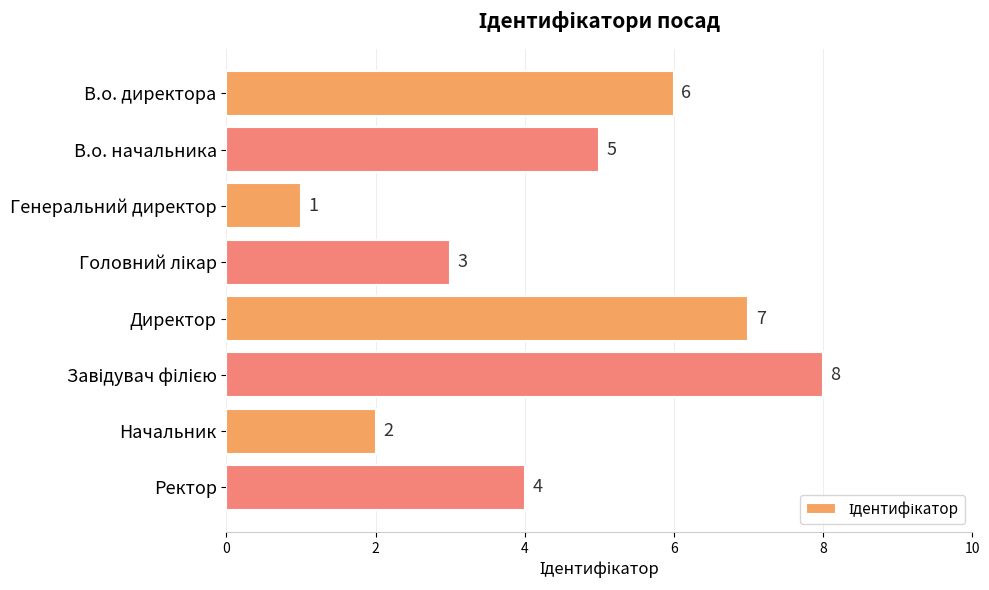

Reading bottom to top, what are all the values shown in this chart?

4	2	8	7	3	1	5	6